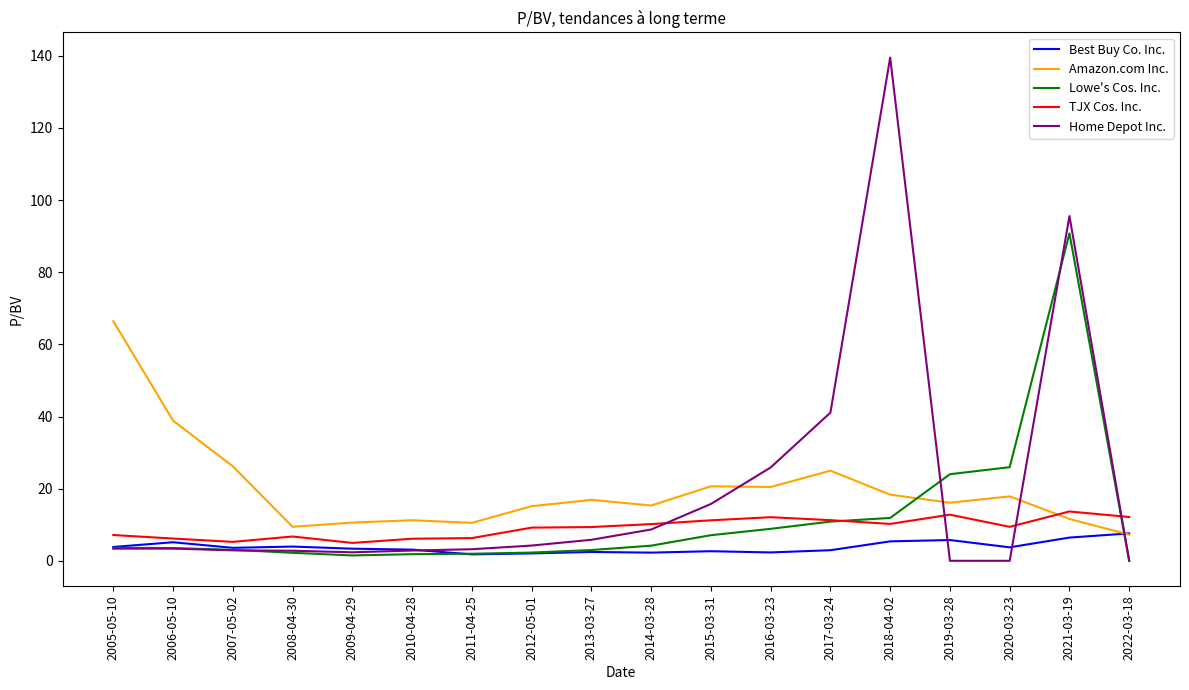

After their last crossing, which series has the higher values: Amazon.com Inc. or TJX Cos. Inc.?

TJX Cos. Inc.